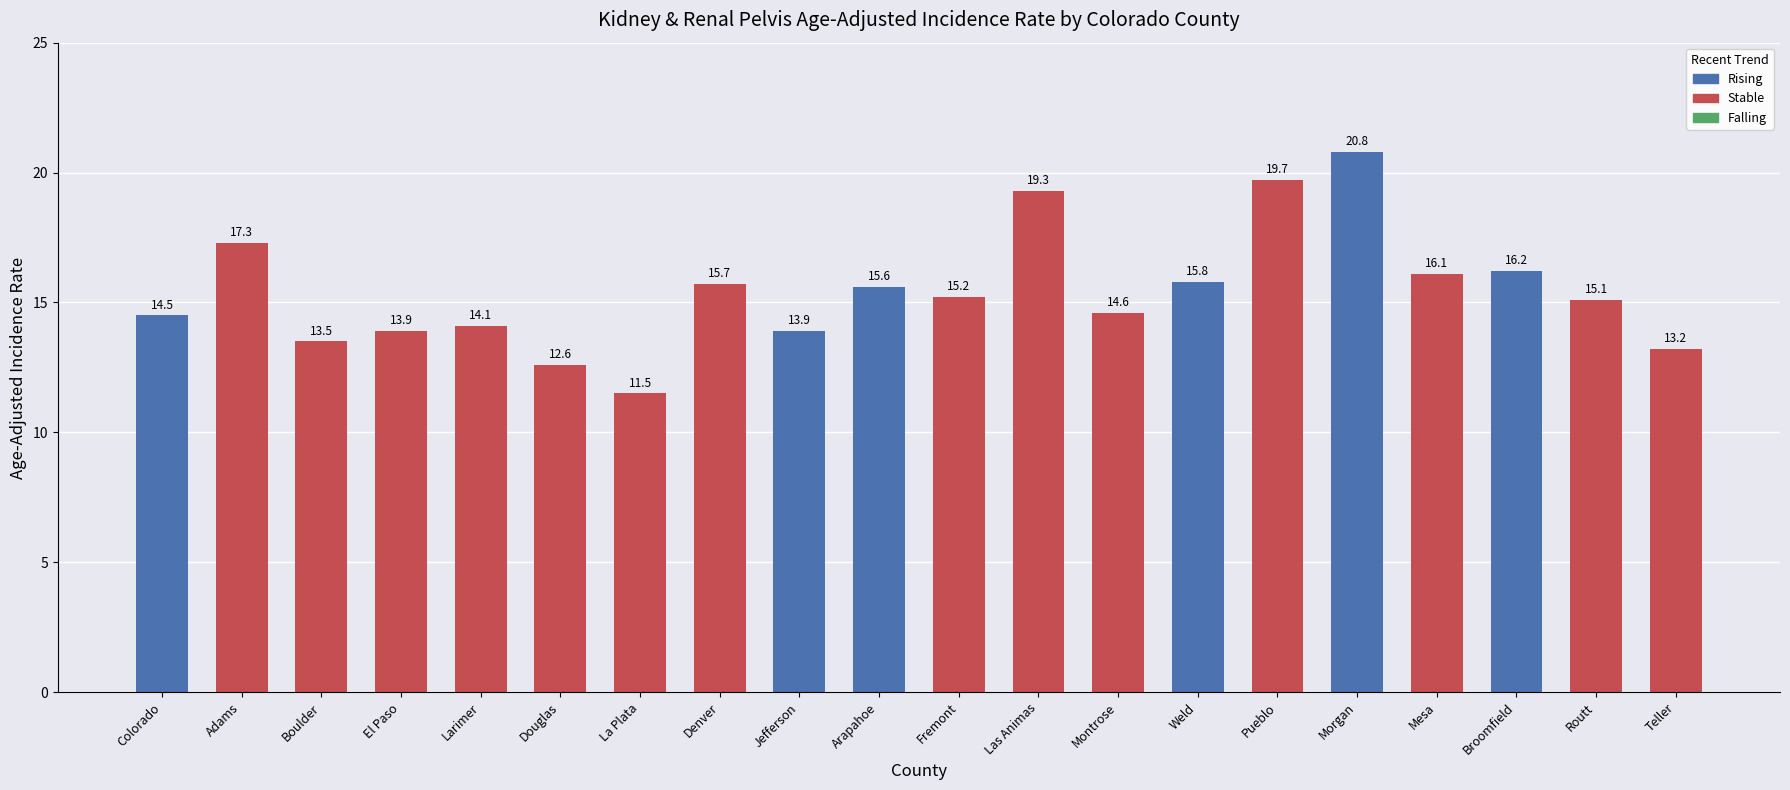

What is the label of the 11th bar from the right?

Arapahoe